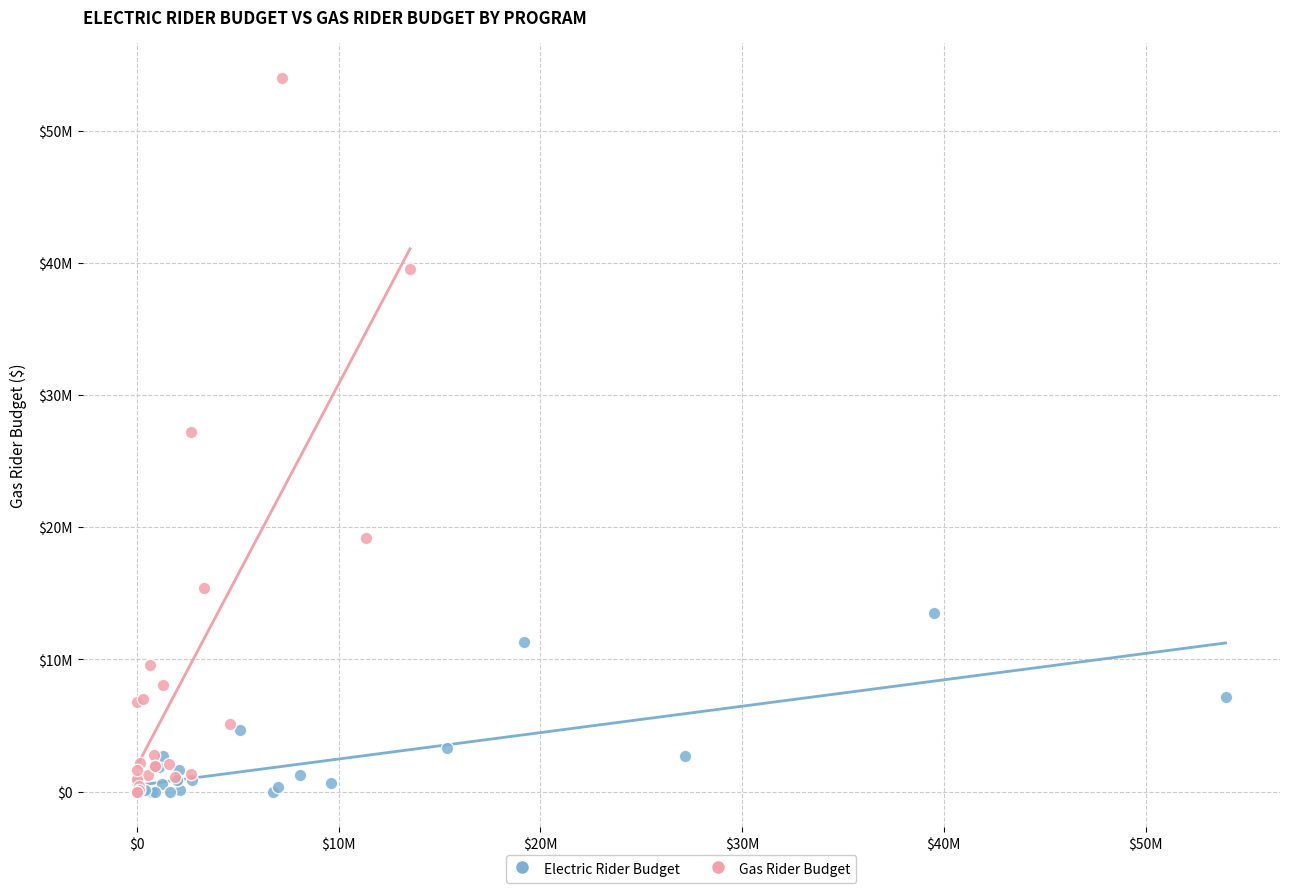

What are all the series names shown in the legend?

Electric Rider Budget, Gas Rider Budget